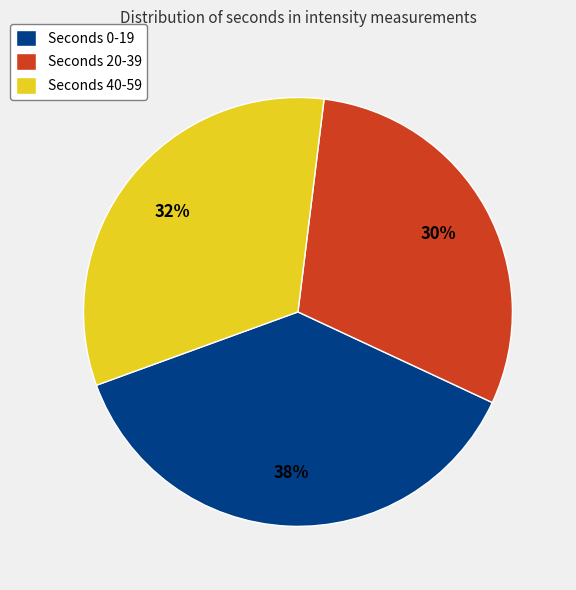

Which category has the biggest portion of the pie?

Seconds 0-19